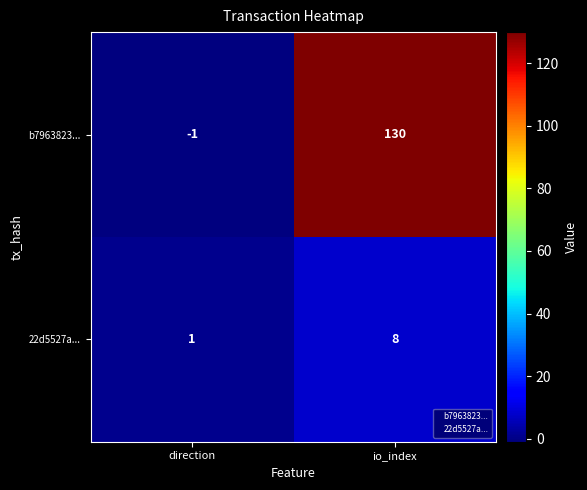

Reading left to right, what are all the values shown in this chart?

b7963823...: direction=-1	io_index=130
22d5527a...: direction=1	io_index=8